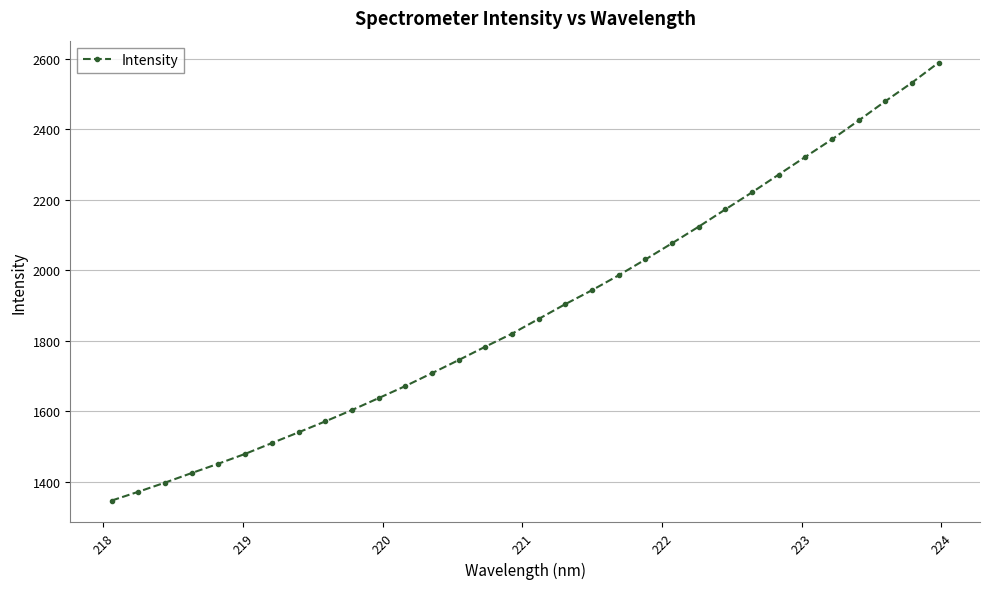

What is the value of the 12th point from the left?

1671.1